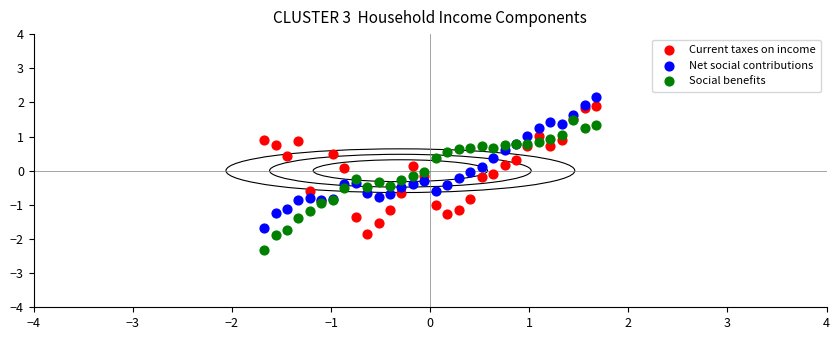

What are all the series names shown in the legend?

Current taxes on income, Net social contributions, Social benefits